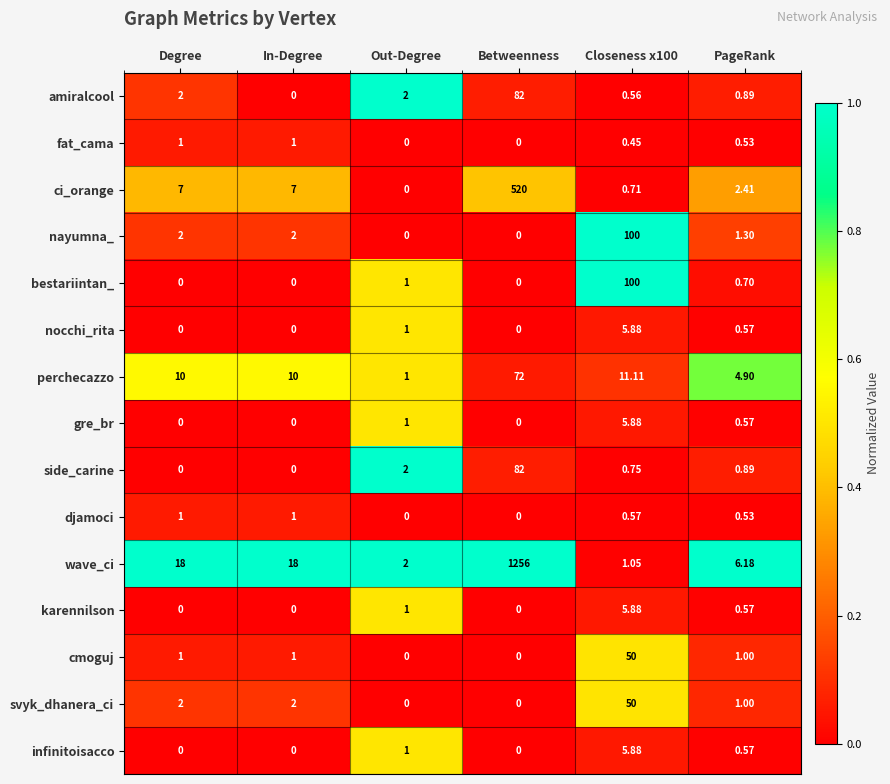

Count the number of data series in this chart.

15